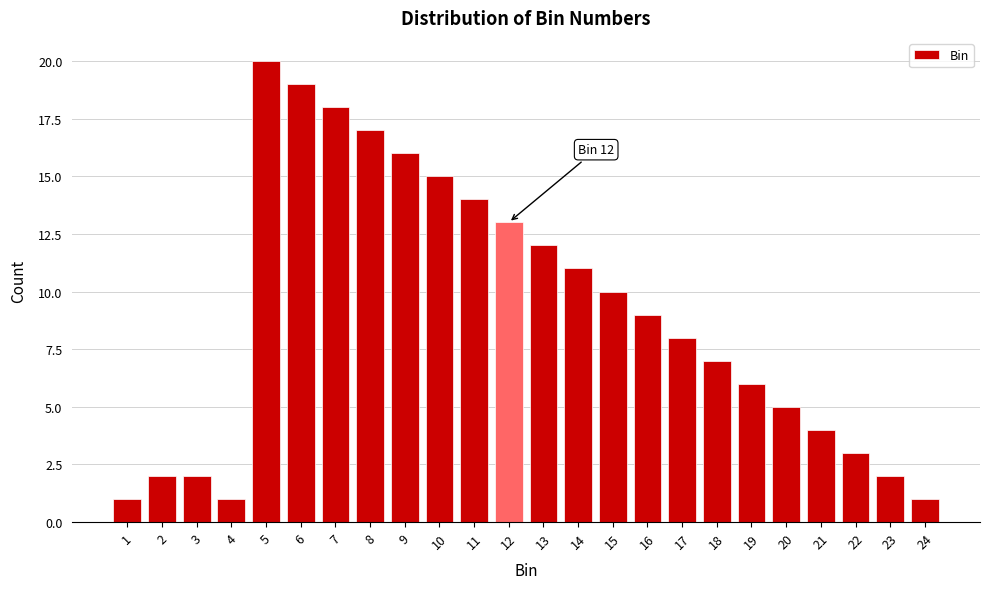

Reading right to left, what are all the values shown in this chart?

1	2	3	4	5	6	7	8	9	10	11	12	13	14	15	16	17	18	19	20	1	2	2	1